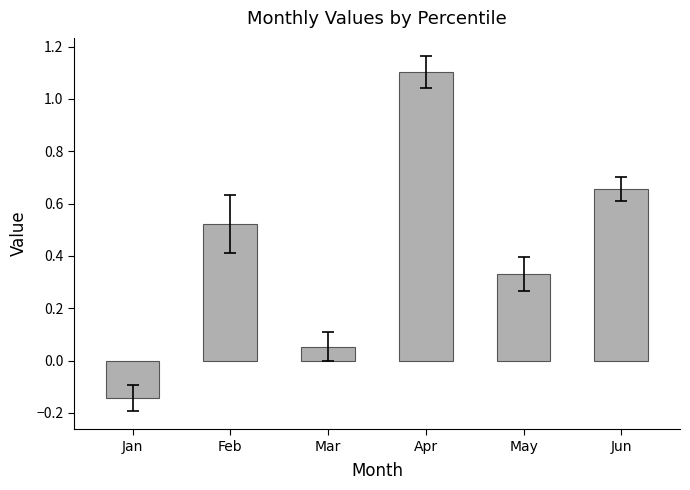

Which has a higher value, Apr or Feb?

Apr